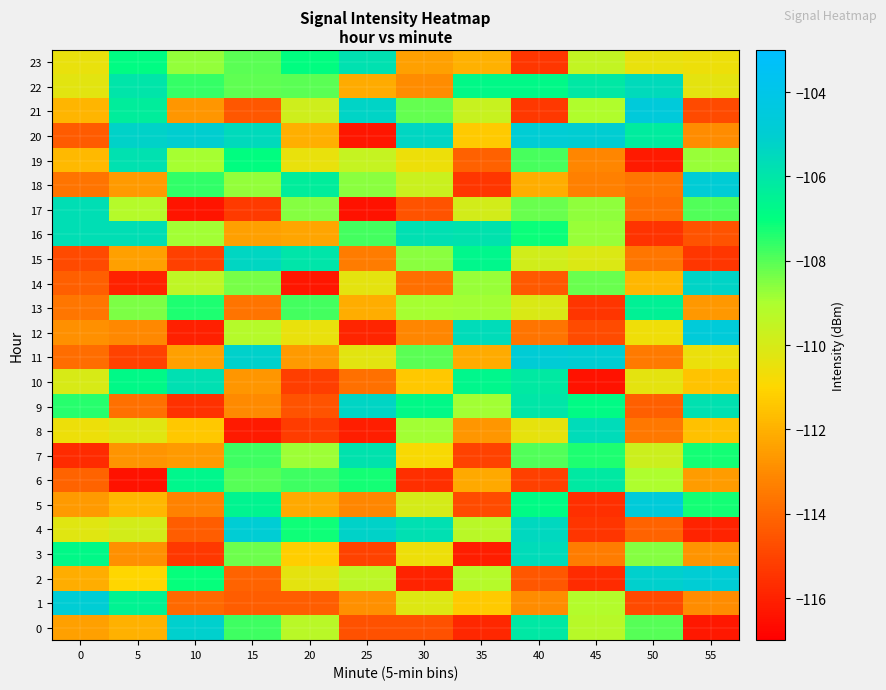

Reading right to left, list all the values displayed in this chart.

0: 55=-116.3	50=-108.0	45=-109.3	40=-106.1	35=-115.8	30=-114.6	25=-114.6	20=-109.3	15=-107.7	10=-105.1	5=-112.0	0=-112.4
1: 55=-113.0	50=-114.8	45=-109.2	40=-113.0	35=-111.3	30=-110.2	25=-112.8	20=-114.3	15=-114.3	10=-114.0	5=-106.5	0=-104.9
2: 55=-104.9	50=-105.1	45=-115.7	40=-114.5	35=-109.2	30=-115.9	25=-109.4	20=-110.3	15=-114.1	10=-107.1	5=-111.0	0=-112.1
3: 55=-112.8	50=-108.5	45=-113.4	40=-105.6	35=-116.1	30=-110.6	25=-115.0	20=-111.2	15=-108.3	10=-115.3	5=-112.8	0=-106.8
4: 55=-116.0	50=-114.1	45=-115.4	40=-105.4	35=-109.3	30=-105.8	25=-105.2	20=-107.2	15=-104.9	10=-114.3	5=-109.9	0=-110.3
5: 55=-107.2	50=-104.7	45=-115.6	40=-106.9	35=-114.8	30=-110.0	25=-113.1	20=-112.2	15=-106.6	10=-113.2	5=-111.8	0=-112.6
6: 55=-112.5	50=-109.0	45=-106.1	40=-115.1	35=-112.2	30=-115.6	25=-107.2	20=-107.8	15=-108.0	10=-106.7	5=-116.4	0=-114.1
7: 55=-107.2	50=-109.8	45=-107.4	40=-107.9	35=-115.1	30=-110.8	25=-105.9	20=-108.8	15=-107.7	10=-112.6	5=-112.8	0=-115.7
8: 55=-111.6	50=-113.5	45=-105.6	40=-110.4	35=-112.7	30=-108.9	25=-116.1	20=-115.2	15=-116.2	10=-111.4	5=-110.2	0=-110.6
9: 55=-105.8	50=-114.3	45=-106.9	40=-106.0	35=-108.9	30=-106.8	25=-105.3	20=-114.6	15=-113.0	10=-115.6	5=-113.8	0=-107.4
10: 55=-111.5	50=-110.4	45=-116.4	40=-106.2	35=-106.7	30=-111.4	25=-113.8	20=-115.2	15=-112.7	10=-105.7	5=-106.8	0=-110.0
11: 55=-110.5	50=-113.5	45=-105.0	40=-104.8	35=-112.1	30=-108.1	25=-110.3	20=-112.6	15=-105.2	10=-112.4	5=-115.1	0=-113.8
12: 55=-104.7	50=-110.6	45=-114.8	40=-113.6	35=-105.6	30=-113.2	25=-115.9	20=-110.5	15=-109.2	10=-116.1	5=-113.1	0=-112.9
13: 55=-112.7	50=-106.5	45=-115.4	40=-110.1	35=-108.9	30=-108.9	25=-112.1	20=-107.8	15=-113.6	10=-107.4	5=-108.4	0=-113.6
14: 55=-105.3	50=-111.9	45=-108.2	40=-114.4	35=-108.8	30=-113.8	25=-110.4	20=-116.3	15=-108.4	10=-109.4	5=-116.0	0=-114.3
15: 55=-115.4	50=-113.6	45=-110.1	40=-109.8	35=-106.7	30=-108.6	25=-113.4	20=-106.0	15=-105.4	10=-115.1	5=-112.4	0=-114.8
16: 55=-114.6	50=-115.5	45=-108.8	40=-107.1	35=-105.9	30=-105.7	25=-107.8	20=-112.3	15=-112.4	10=-108.9	5=-105.7	0=-105.7
17: 55=-108.0	50=-113.8	45=-108.7	40=-108.2	35=-109.9	30=-114.6	25=-116.4	20=-108.5	15=-115.3	10=-116.4	5=-109.2	0=-105.7
18: 55=-104.8	50=-113.6	45=-113.3	40=-112.1	35=-115.4	30=-109.7	25=-108.6	20=-106.3	15=-108.7	10=-107.5	5=-112.6	0=-113.7
19: 55=-108.8	50=-116.2	45=-113.1	40=-107.8	35=-114.2	30=-110.6	25=-109.6	20=-110.5	15=-107.0	10=-108.9	5=-105.8	0=-111.8
20: 55=-113.0	50=-106.3	45=-104.9	40=-104.9	35=-111.4	30=-105.4	25=-116.3	20=-112.1	15=-105.5	10=-105.1	5=-105.2	0=-114.4
21: 55=-114.8	50=-104.6	45=-109.1	40=-115.3	35=-109.7	30=-108.1	25=-105.3	20=-109.8	15=-114.5	10=-112.7	5=-106.3	0=-111.9
22: 55=-110.4	50=-105.5	45=-106.1	40=-106.8	35=-106.8	30=-113.0	25=-112.2	20=-108.1	15=-108.1	10=-107.6	5=-106.0	0=-110.3
23: 55=-110.6	50=-110.4	45=-109.6	40=-115.4	35=-112.0	30=-112.4	25=-105.8	20=-107.0	15=-108.1	10=-108.7	5=-106.9	0=-110.5